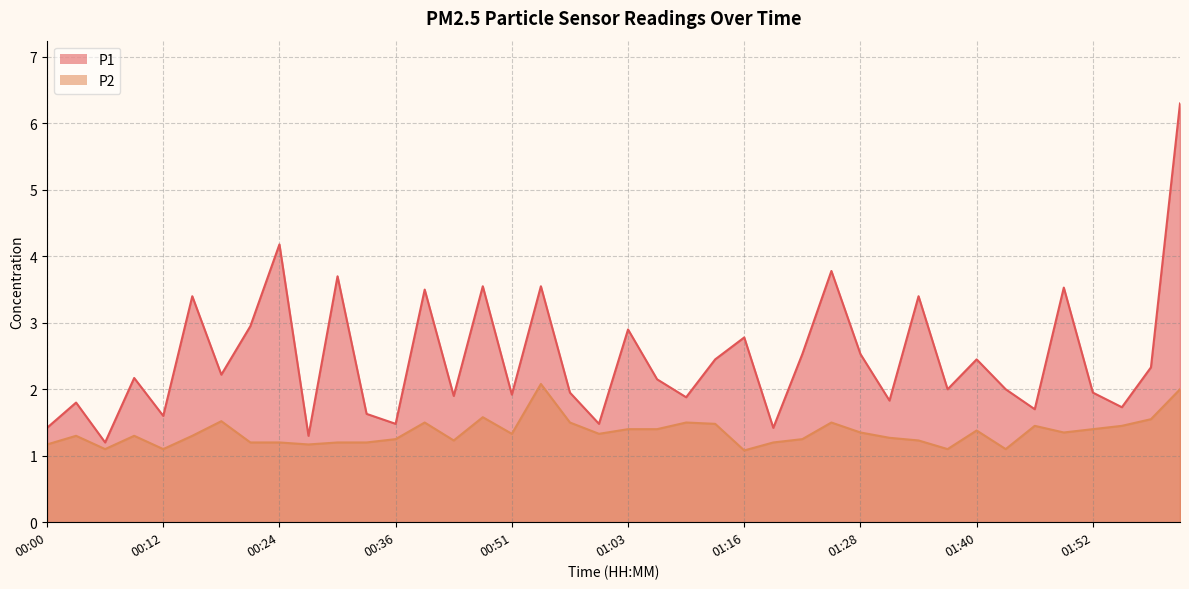

Which has a higher value, 01:52 or 01:58?

01:58